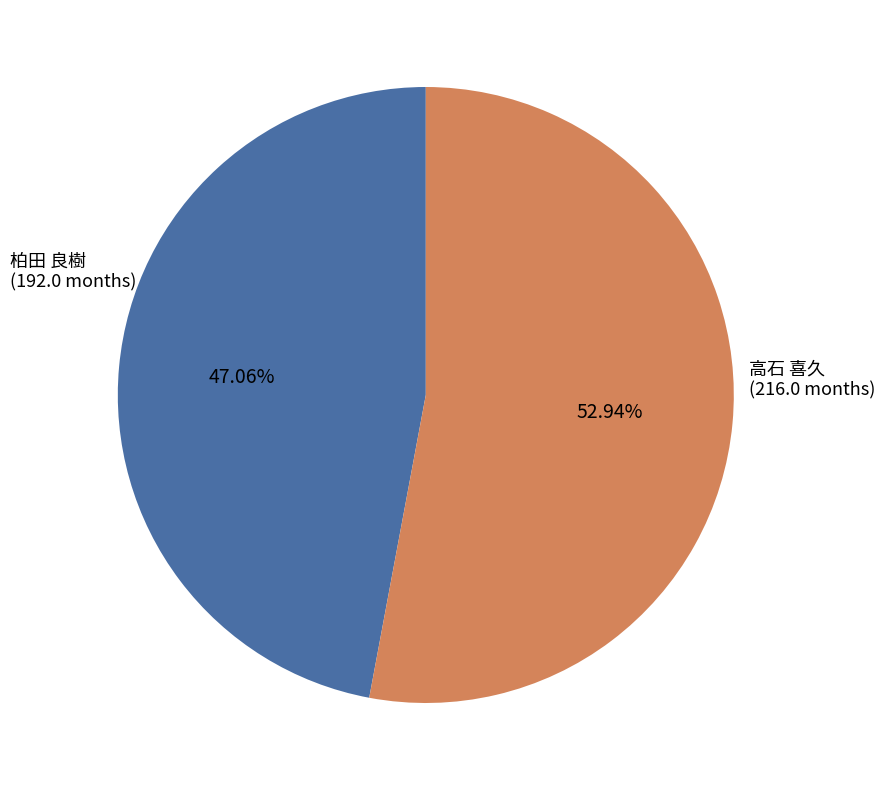

Rank the categories by value from lowest to highest.

柏田 良樹 (192.0 months), 高石 喜久 (216.0 months)